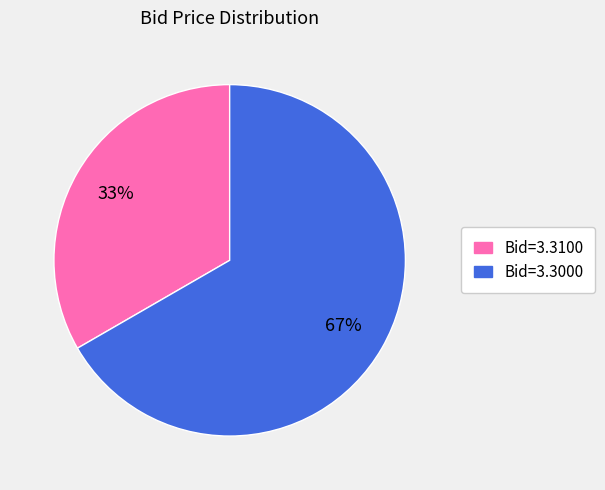

To the nearest percent, what is the average slice percentage?

50%